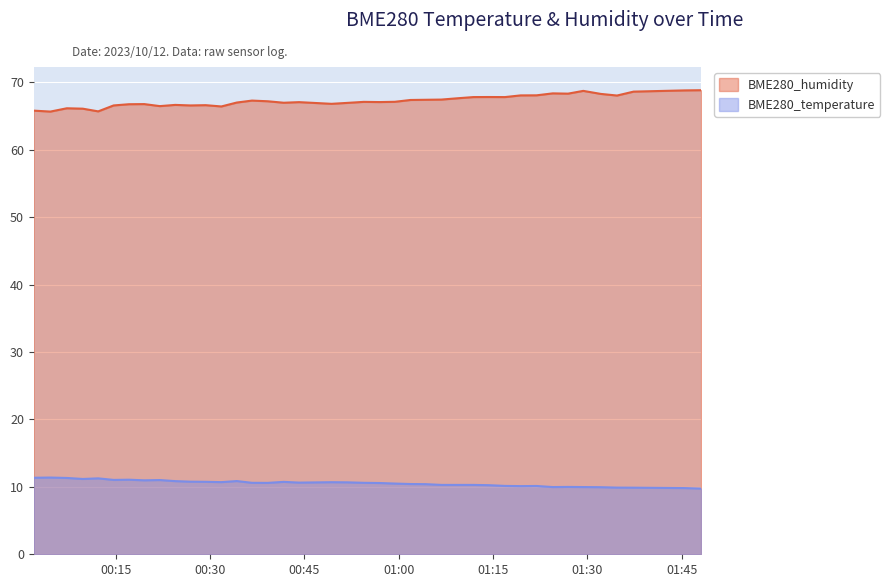

Reading left to right, extract all data points from this chart.

BME280_humidity: 2023/10/12 00:01:59=65.8	2023/10/12 00:04:38=65.7	2023/10/12 00:07:15=66.2	2023/10/12 00:09:47=66.1	2023/10/12 00:12:14=65.7	2023/10/12 00:14:41=66.6	2023/10/12 00:17:07=66.8	2023/10/12 00:19:33=66.8	2023/10/12 00:22:02=66.5	2023/10/12 00:24:28=66.7	2023/10/12 00:26:53=66.6	2023/10/12 00:29:19=66.6	2023/10/12 00:31:49=66.4	2023/10/12 00:34:16=67.0	2023/10/12 00:36:41=67.3	2023/10/12 00:39:11=67.2	2023/10/12 00:41:44=67.0	2023/10/12 00:44:10=67.1	2023/10/12 00:49:20=66.8	2023/10/12 00:51:51=67.0	2023/10/12 00:54:27=67.1	2023/10/12 00:56:57=67.1	2023/10/12 00:59:23=67.1	2023/10/12 01:01:53=67.4	2023/10/12 01:04:18=67.4	2023/10/12 01:06:47=67.4	2023/10/12 01:09:19=67.6	2023/10/12 01:11:52=67.8	2023/10/12 01:14:18=67.8	2023/10/12 01:16:54=67.8	2023/10/12 01:19:23=68.1	2023/10/12 01:21:55=68.1	2023/10/12 01:24:30=68.4	2023/10/12 01:26:56=68.3	2023/10/12 01:29:21=68.7	2023/10/12 01:32:08=68.3	2023/10/12 01:34:43=68.0	2023/10/12 01:37:21=68.6	2023/10/12 01:45:24=68.8	2023/10/12 01:48:05=68.8
BME280_temperature: 2023/10/12 00:01:59=11.3	2023/10/12 00:04:38=11.4	2023/10/12 00:07:15=11.3	2023/10/12 00:09:47=11.2	2023/10/12 00:12:14=11.3	2023/10/12 00:14:41=11.0	2023/10/12 00:17:07=11.1	2023/10/12 00:19:33=11.0	2023/10/12 00:22:02=11.0	2023/10/12 00:24:28=10.8	2023/10/12 00:26:53=10.8	2023/10/12 00:29:19=10.8	2023/10/12 00:31:49=10.7	2023/10/12 00:34:16=10.9	2023/10/12 00:36:41=10.6	2023/10/12 00:39:11=10.6	2023/10/12 00:41:44=10.7	2023/10/12 00:44:10=10.6	2023/10/12 00:49:20=10.7	2023/10/12 00:51:51=10.7	2023/10/12 00:54:27=10.6	2023/10/12 00:56:57=10.6	2023/10/12 00:59:23=10.5	2023/10/12 01:01:53=10.4	2023/10/12 01:04:18=10.4	2023/10/12 01:06:47=10.3	2023/10/12 01:09:19=10.3	2023/10/12 01:11:52=10.3	2023/10/12 01:14:18=10.2	2023/10/12 01:16:54=10.1	2023/10/12 01:19:23=10.1	2023/10/12 01:21:55=10.1	2023/10/12 01:24:30=10.0	2023/10/12 01:26:56=10.0	2023/10/12 01:29:21=10.0	2023/10/12 01:32:08=9.9	2023/10/12 01:34:43=9.9	2023/10/12 01:37:21=9.9	2023/10/12 01:45:24=9.8	2023/10/12 01:48:05=9.8